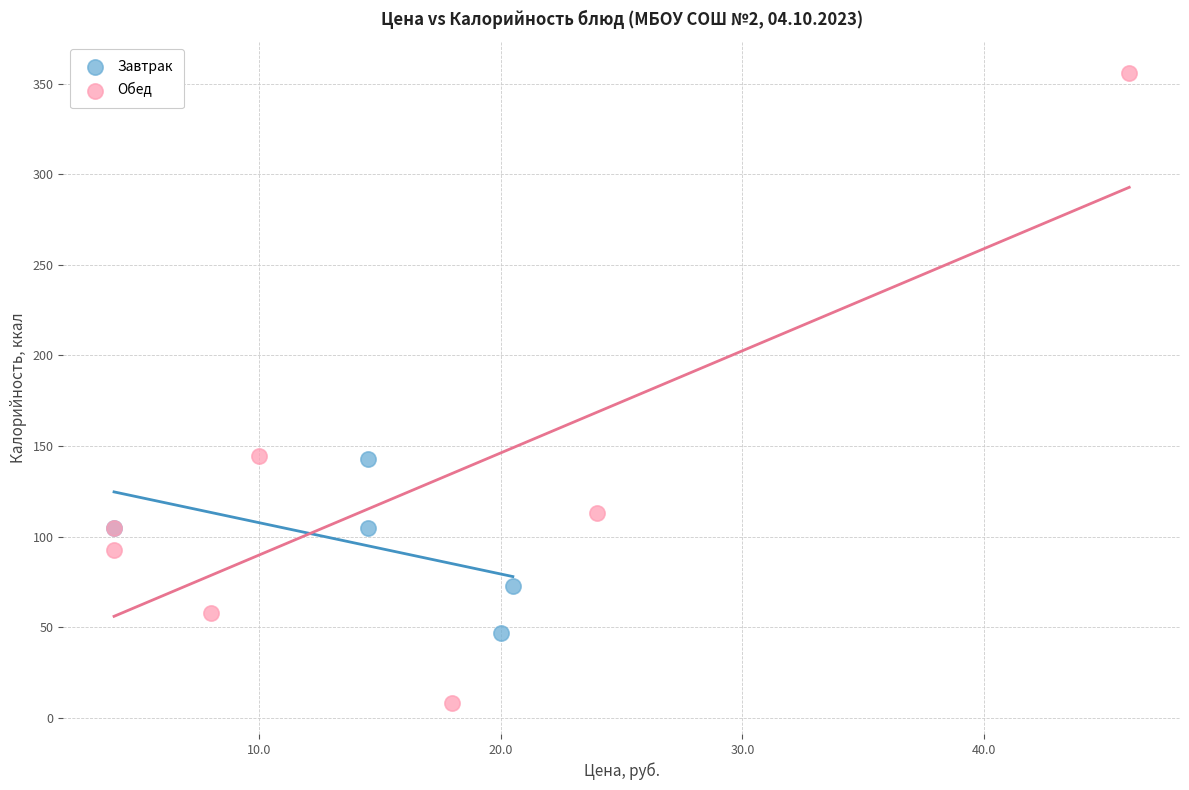

Which series has the widest spread of Y values?

Обед